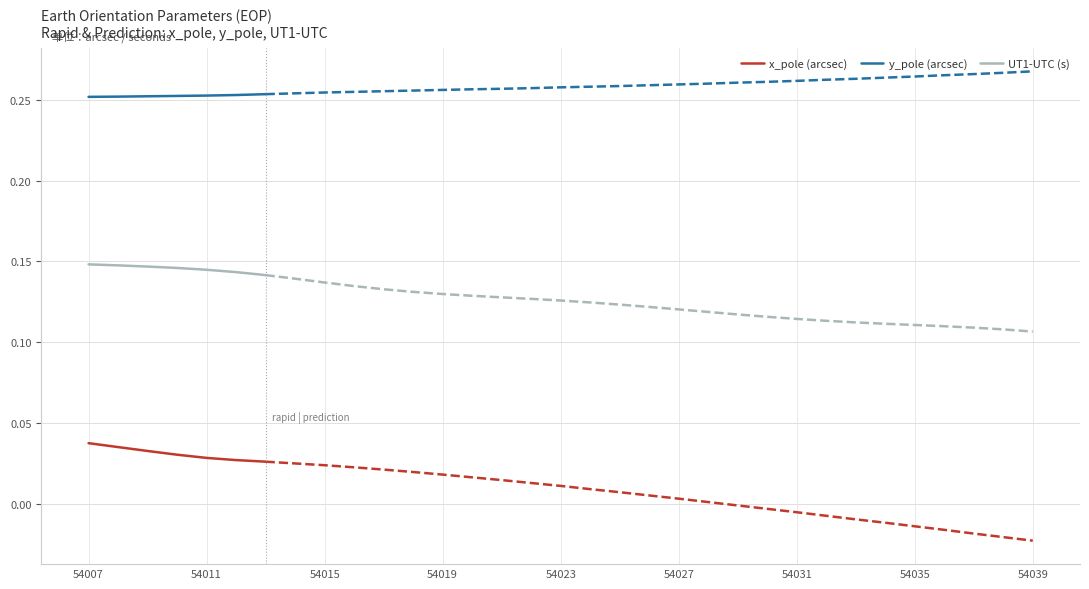

True or false: x_pole (arcsec) and UT1-UTC (s) cross at least once.

False